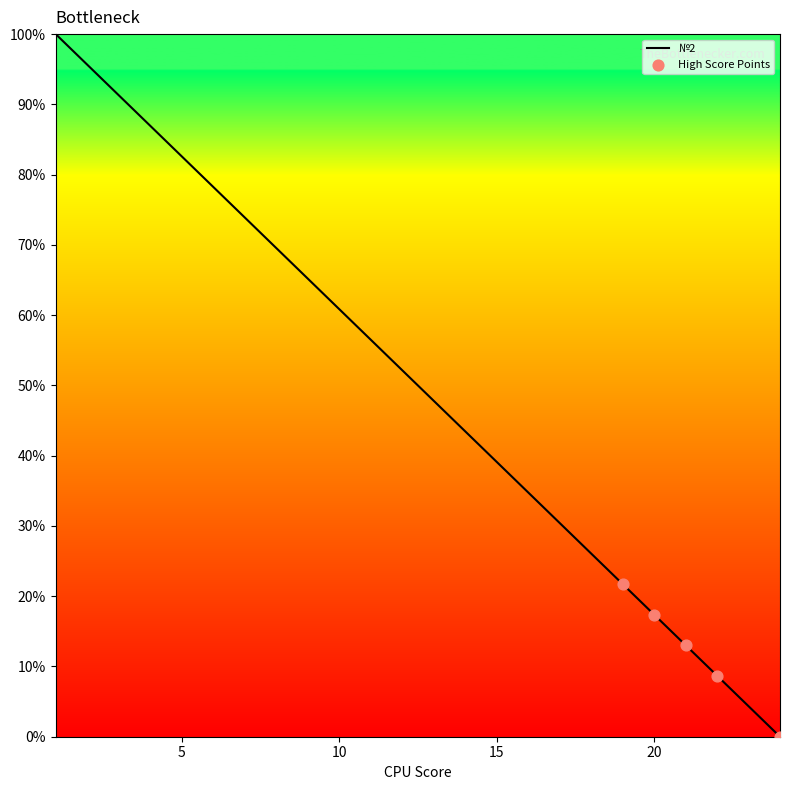

What is the difference between the maximum and minimum values?

100.0